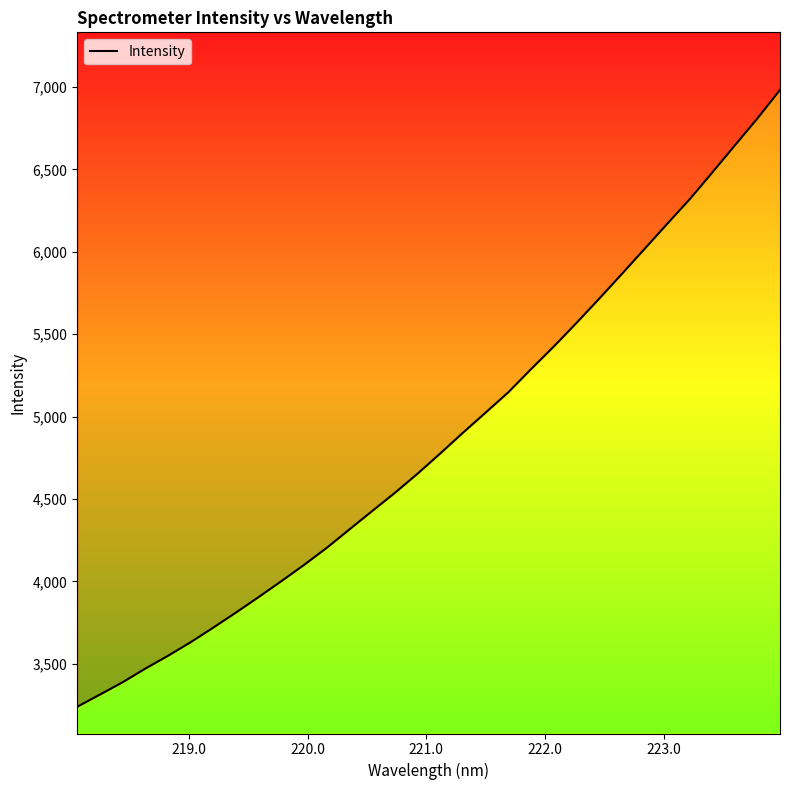

Reading left to right, extract all data points from this chart.

3239.8	3313.7	3388.3	3471.2	3548.9	3631.6	3720.4	3811.7	3905.7	4002.0	4100.6	4204.2	4315.9	4427.0	4537.3	4653.4	4775.9	4901.5	5023.6	5146.7	5286.8	5423.5	5566.1	5712.8	5862.6	6014.4	6166.4	6316.7	6479.1	6644.2	6808.1	6981.9